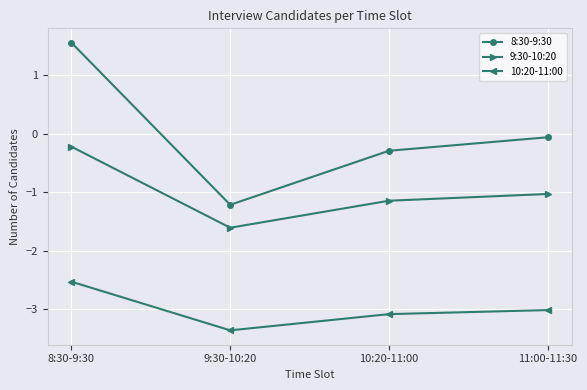

How many values in the 8:30-9:30 series are below 0?

3